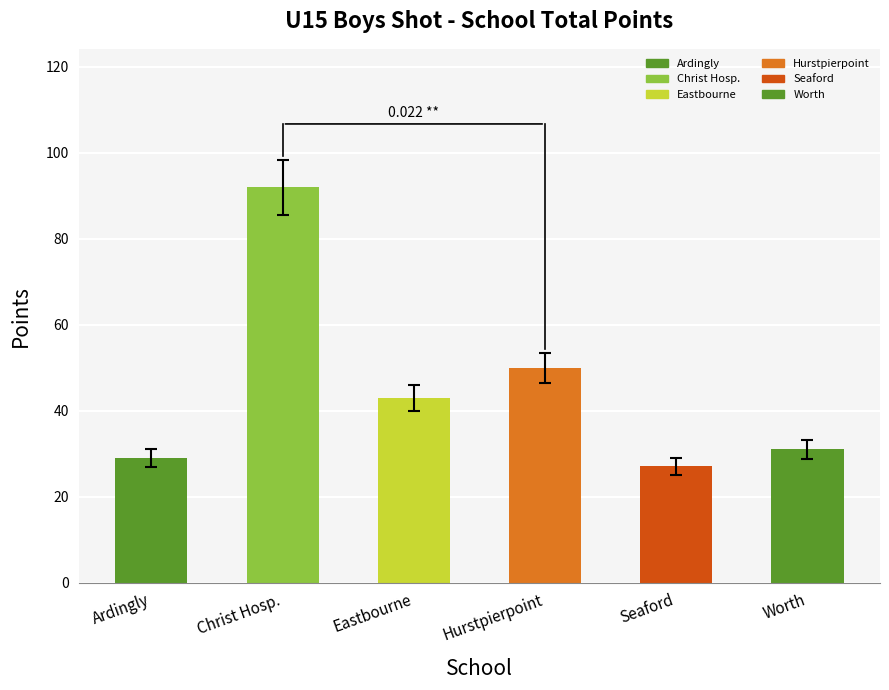

What is the maximum value shown in the chart?

92